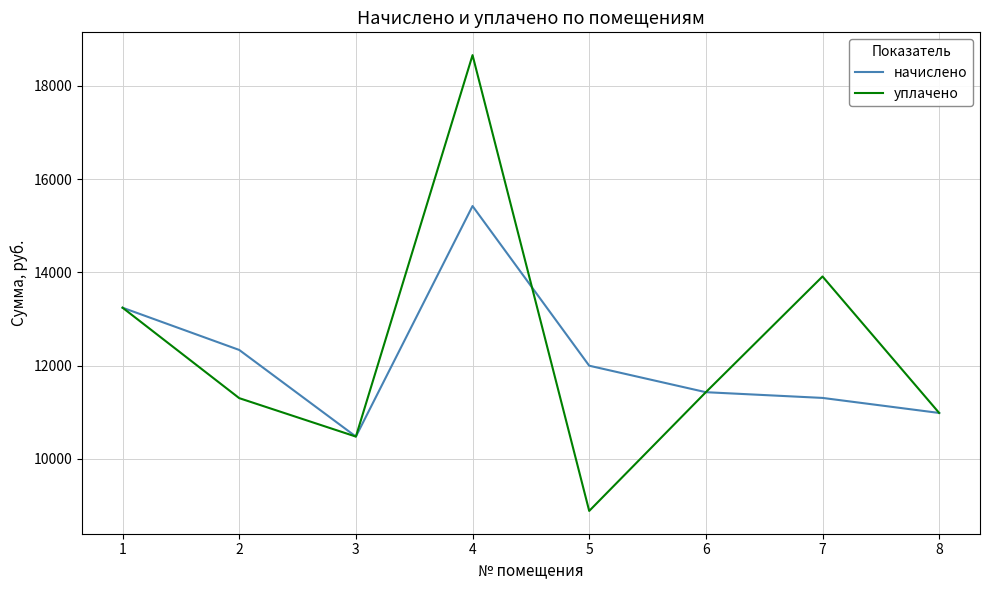

The начислено series shows 13240.3 at 1. True or false?

True